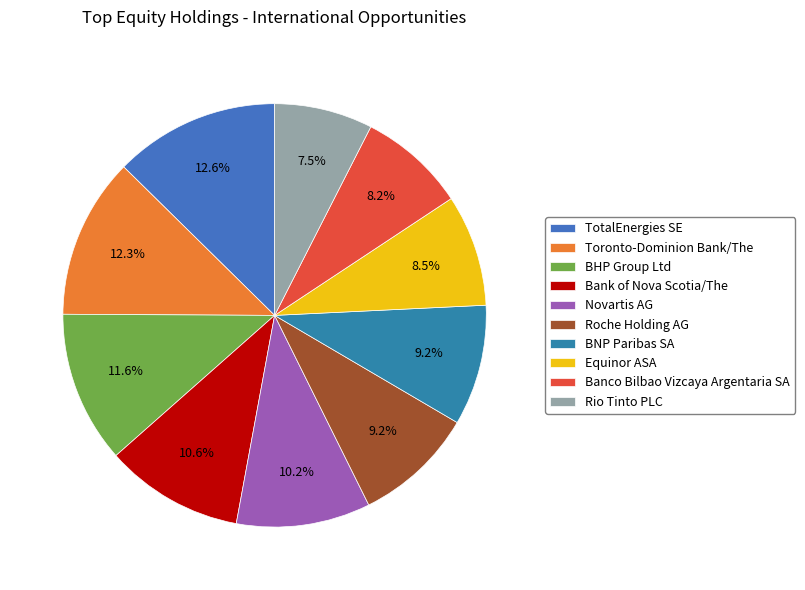

To the nearest percent, what portion does Novartis AG represent?

10%